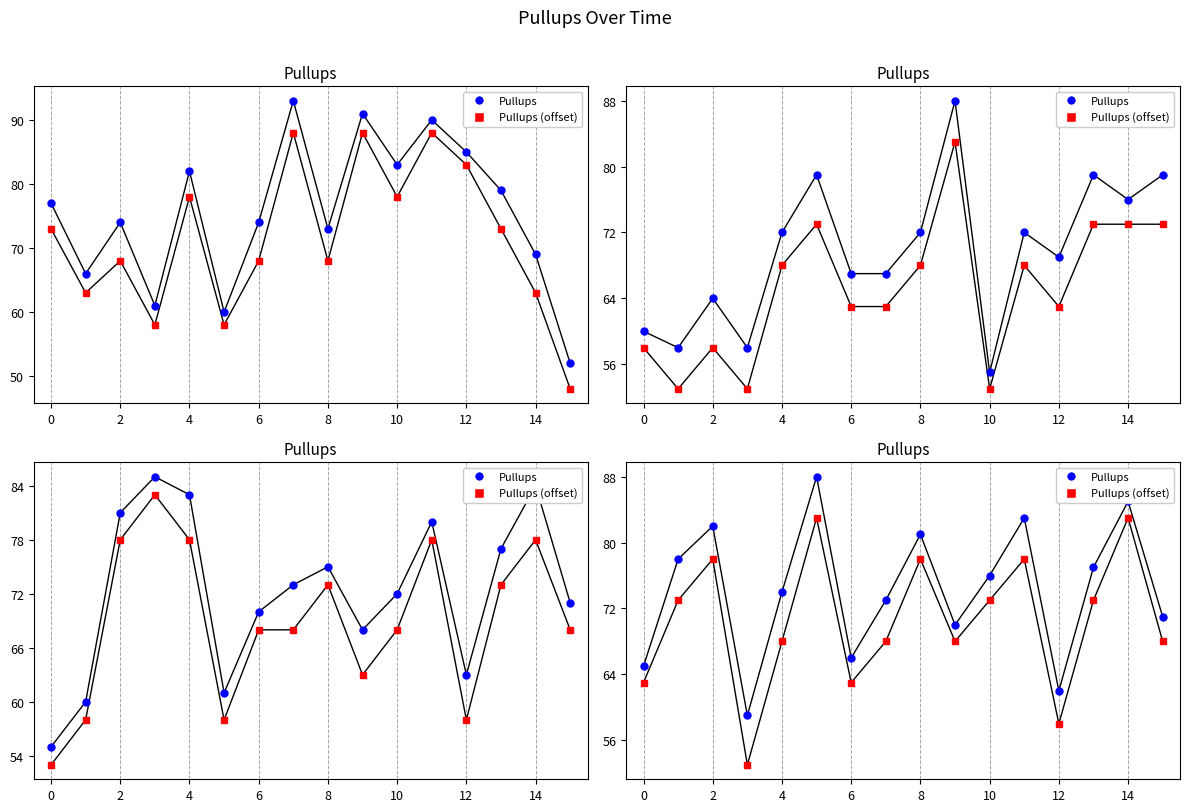

What is the sum of the Pullups values at 9 and 11?

153